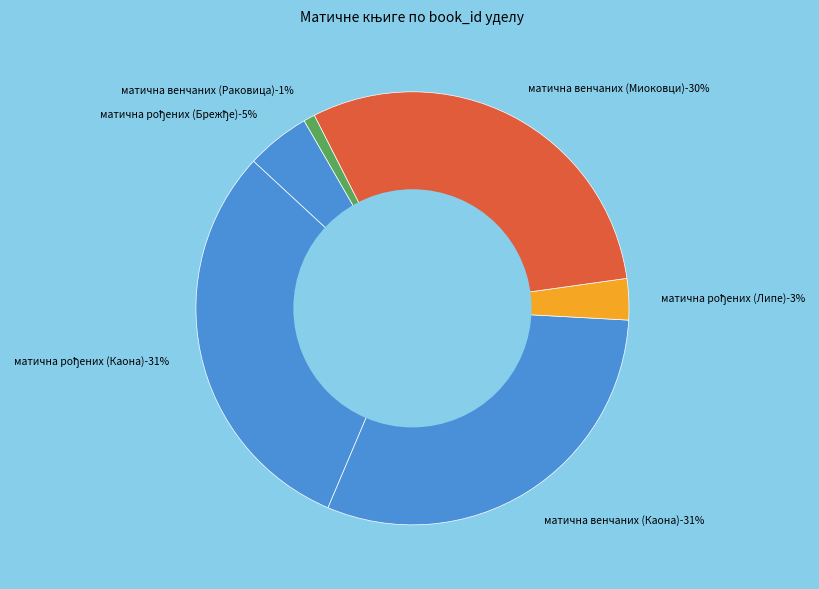

Which category has the smallest portion of the pie?

Матична књига венчаних (Раковица)